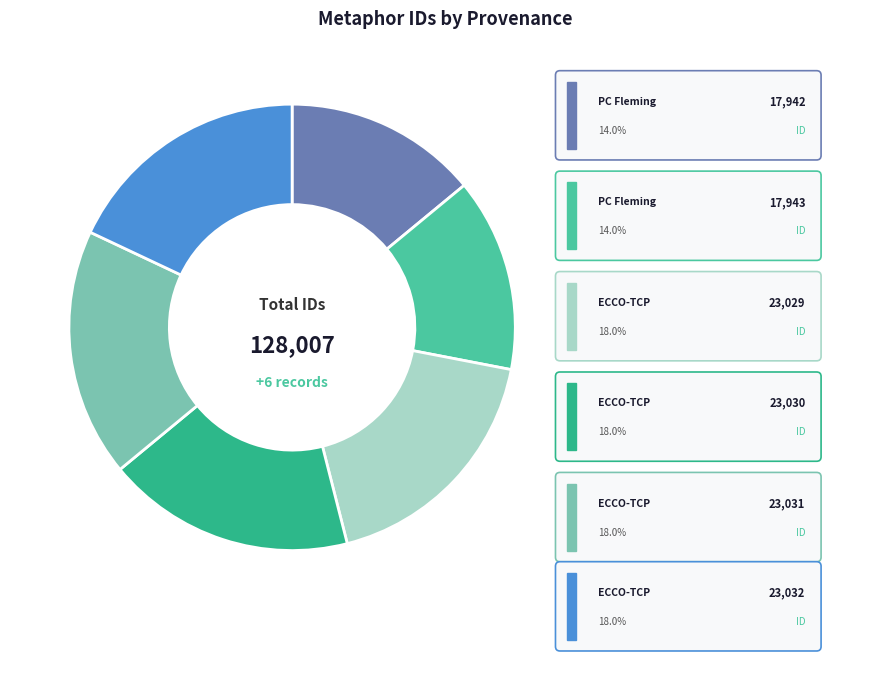

Is there any slice that represents more than half of the pie?

No